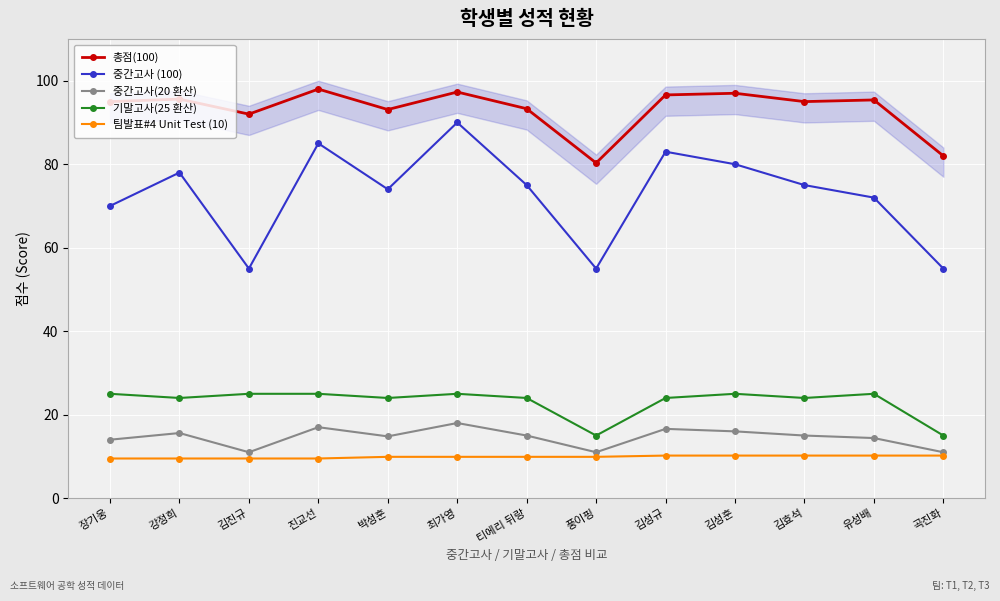

At which label does 총점(100) first exceed 95?

강정희